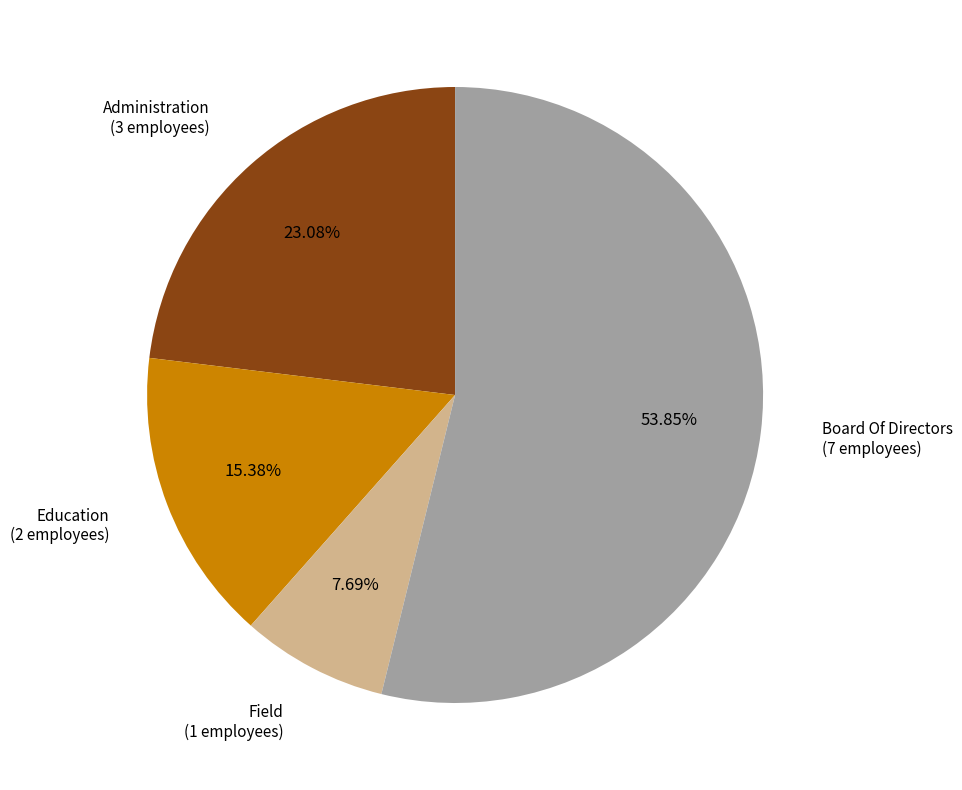

To the nearest percent, what is the average slice percentage?

25%